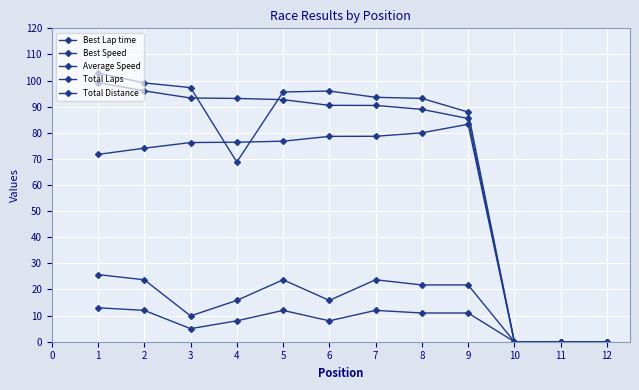

True or false: Total Distance and Best Lap time cross at least once.

False